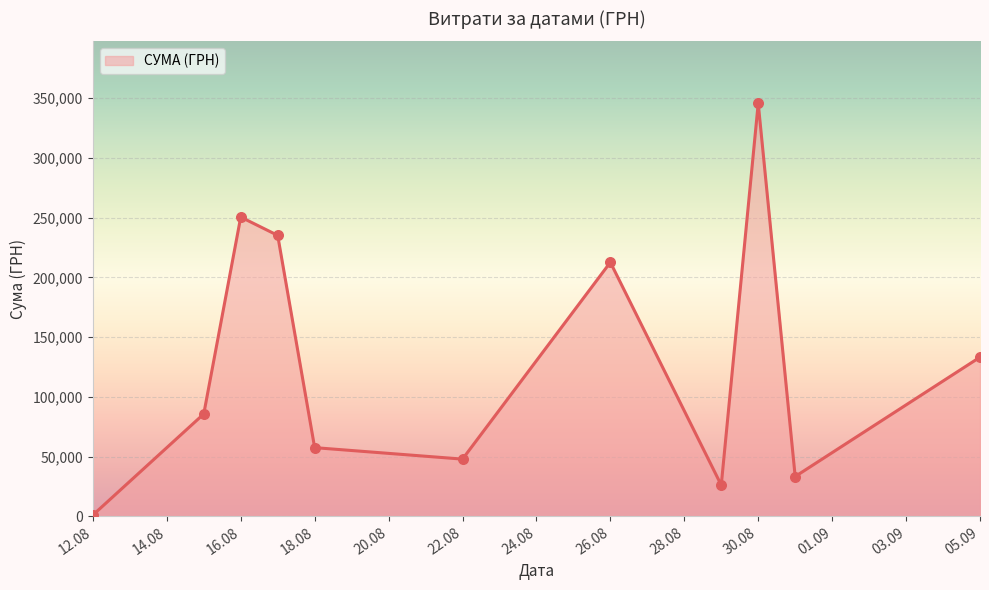

What is the greatest value displayed?

345687.3